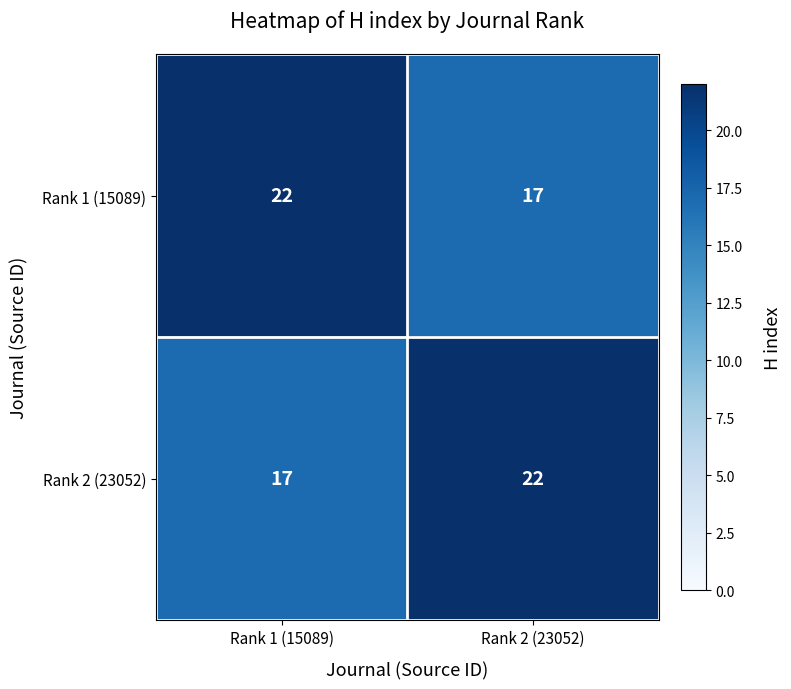

Read the Rank 2 (23052) value at Rank 1 (15089).

17